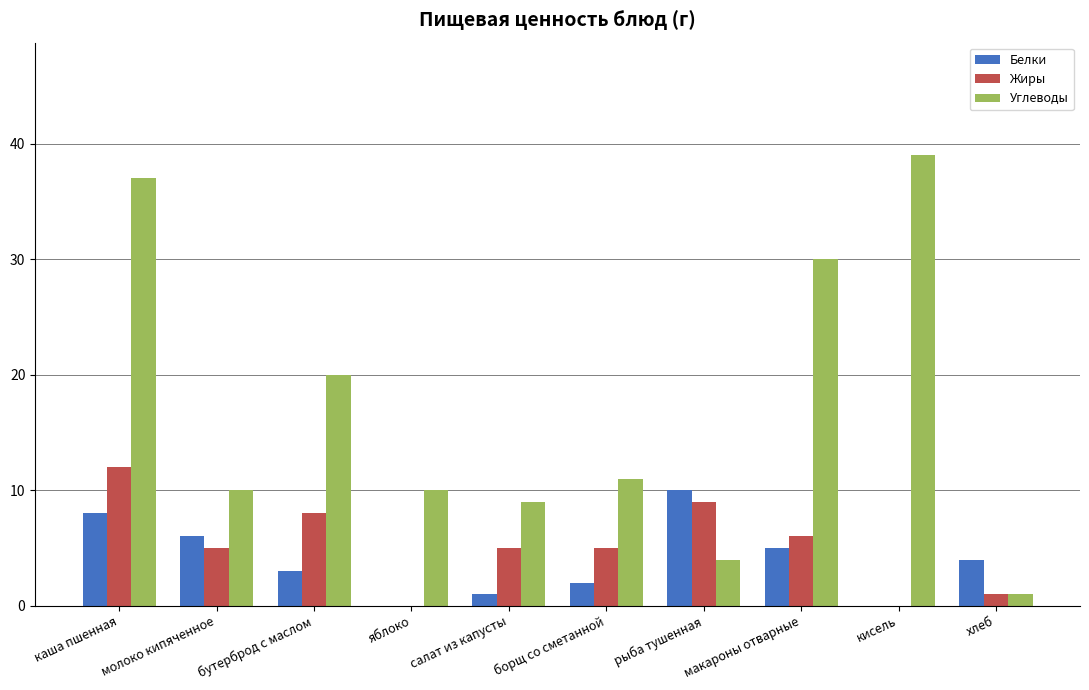

What is the total value across all series at рыба тушенная?

23